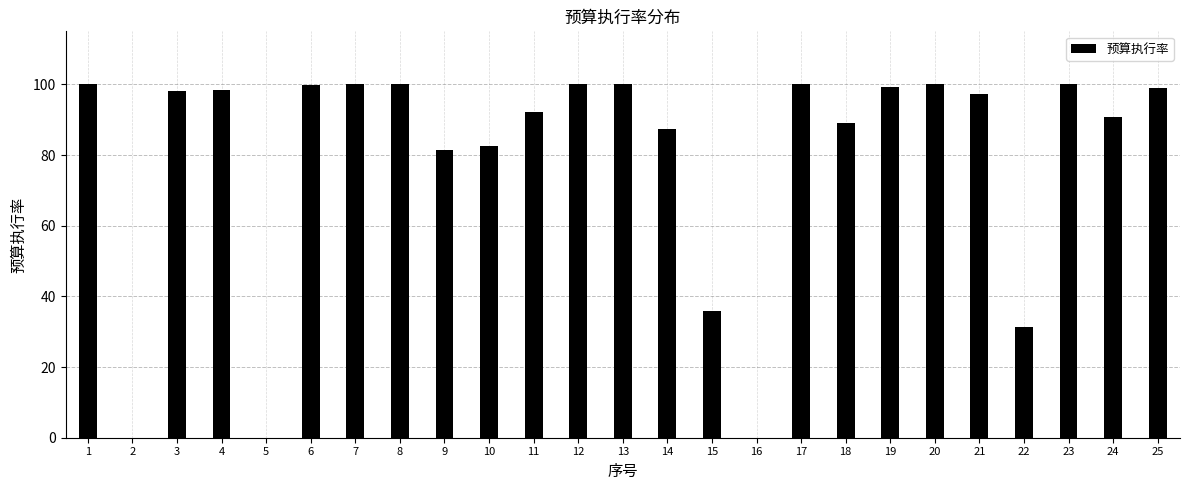

What is the sum of the values at 18 and 19?

188.2